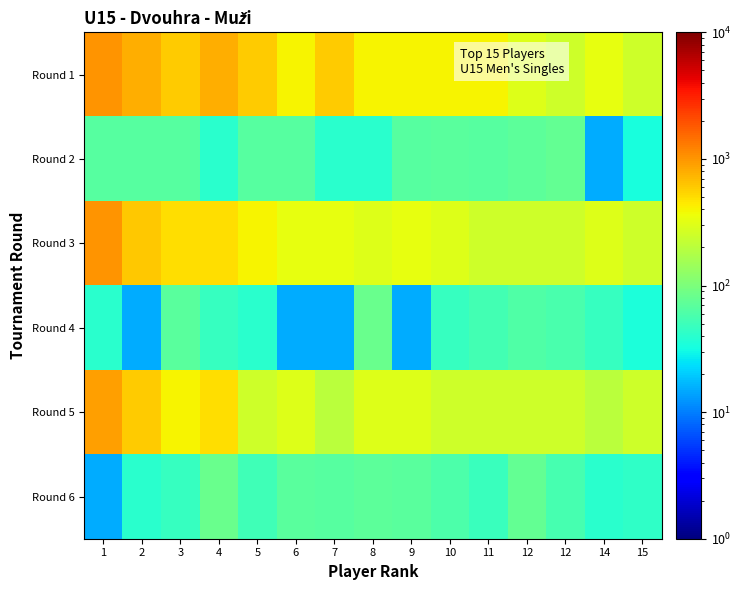

Which series has the widest spread of values?

Round 1